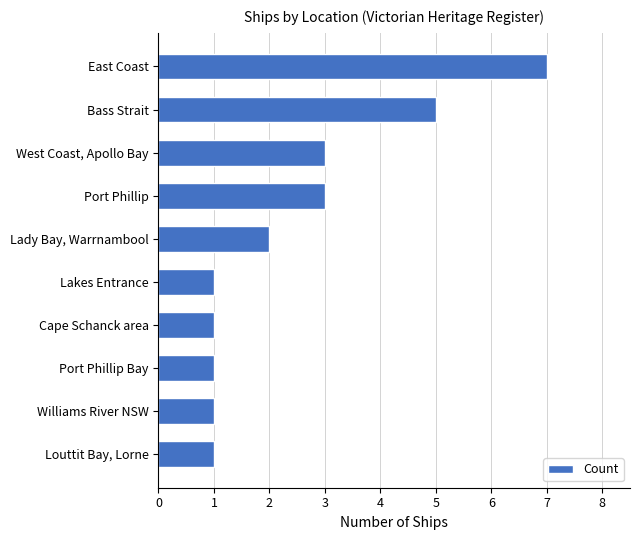

What value does the data have at Port Phillip?

3